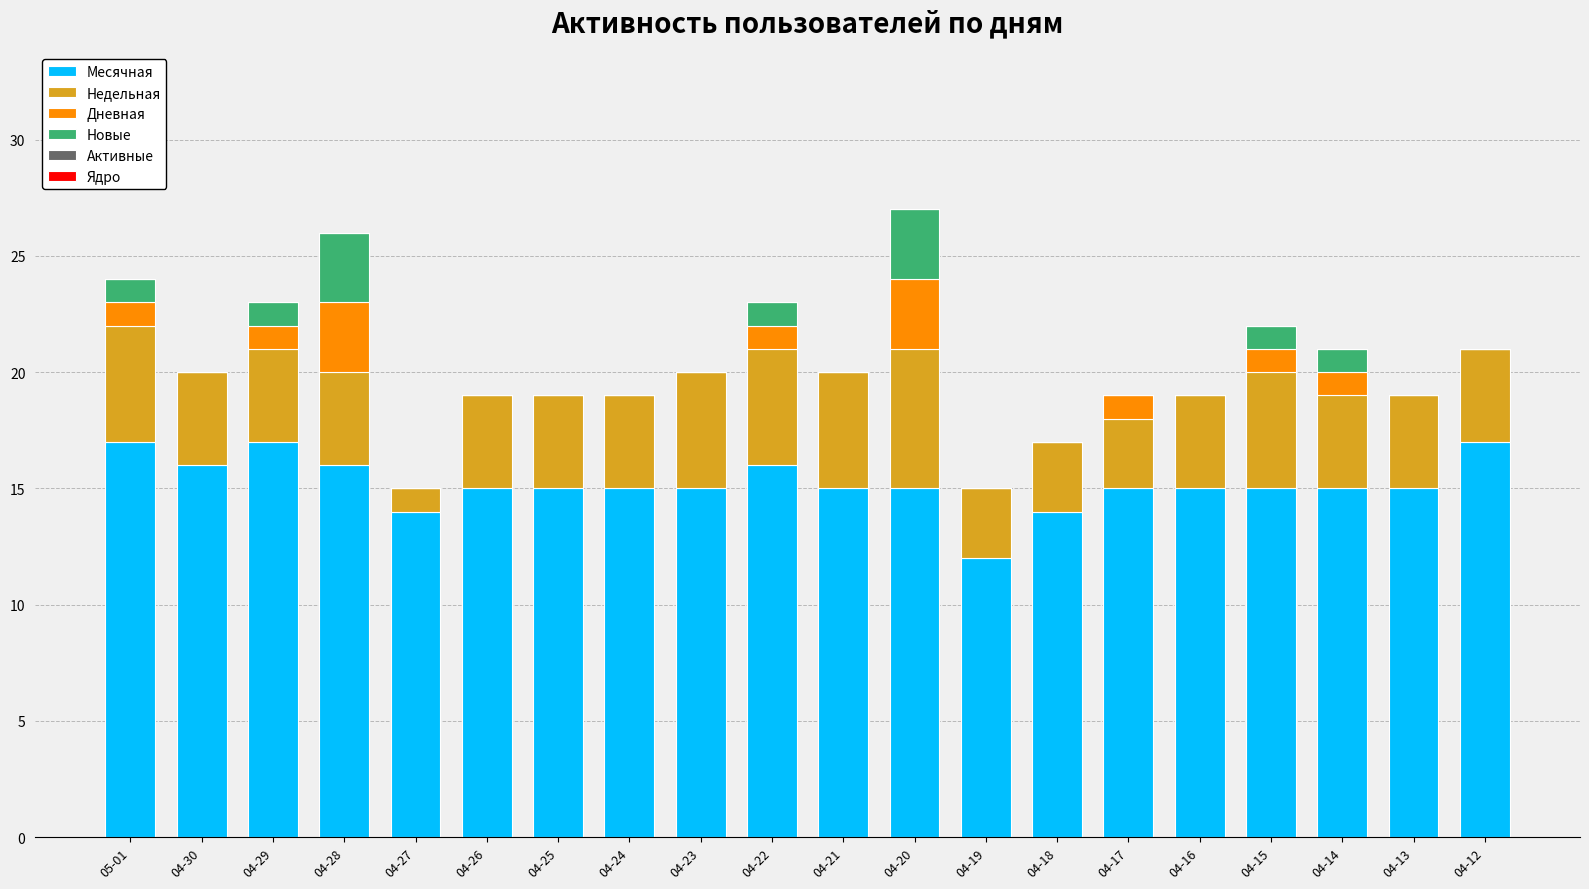

What is the sum of the Месячная values at 04-21 and 04-25?

30